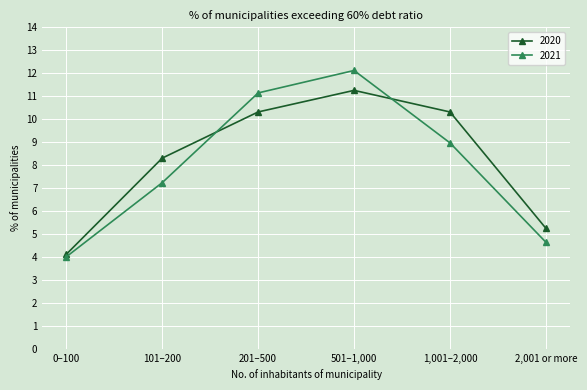

How many interior local peaks does the 2021 series have?

1